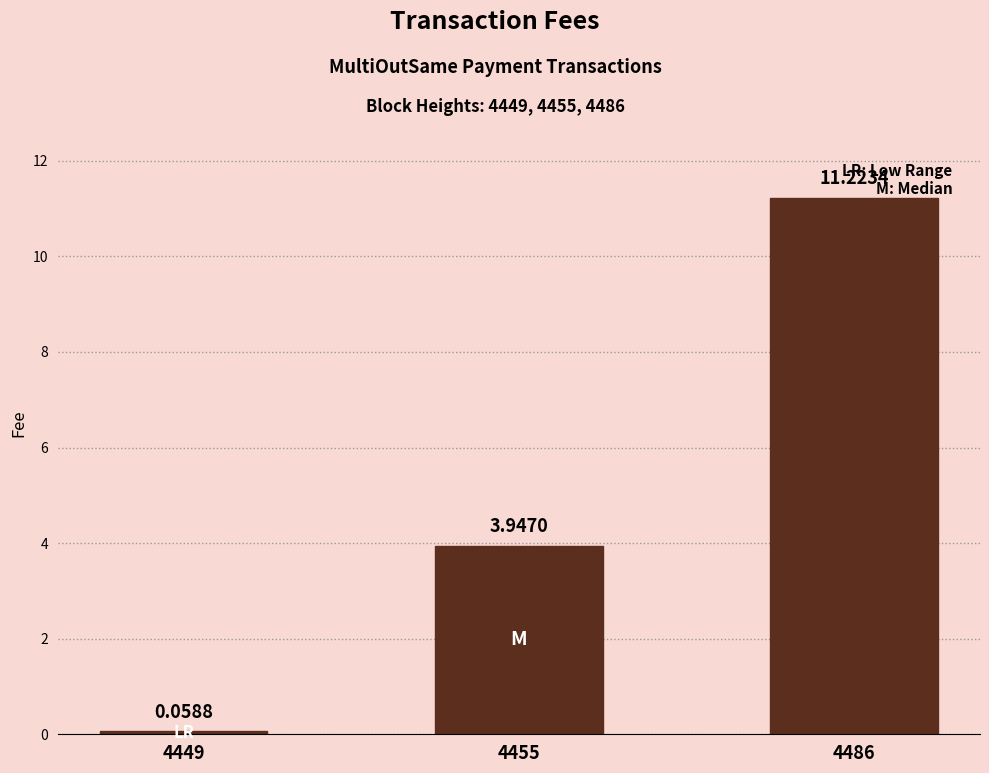

What is the ratio of the value at 4455 to the value at 4486?

0.4